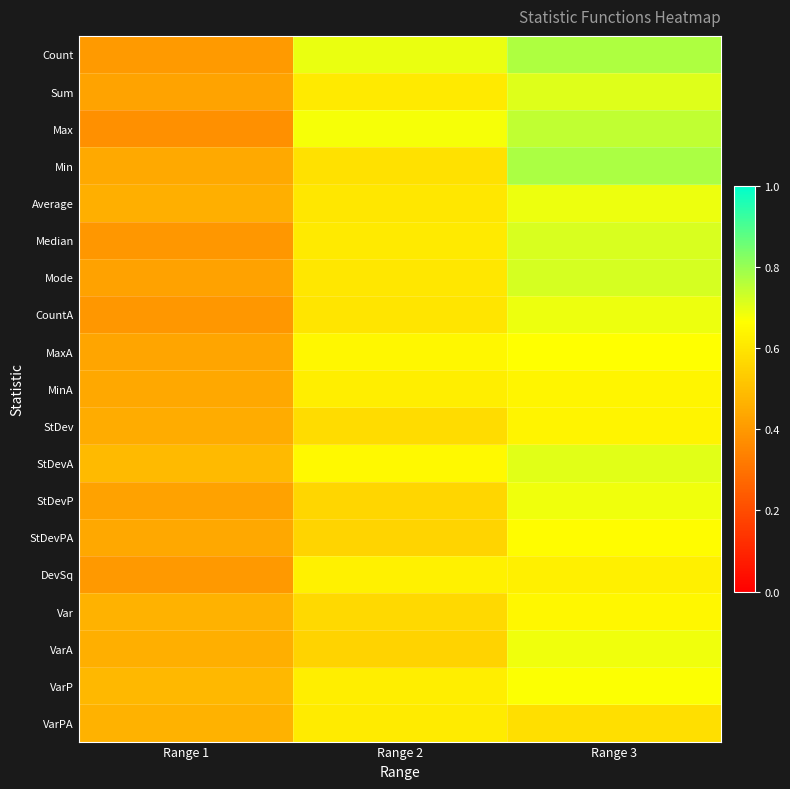

Between Range 2 and Range 3, which series saw the biggest shift?

Min